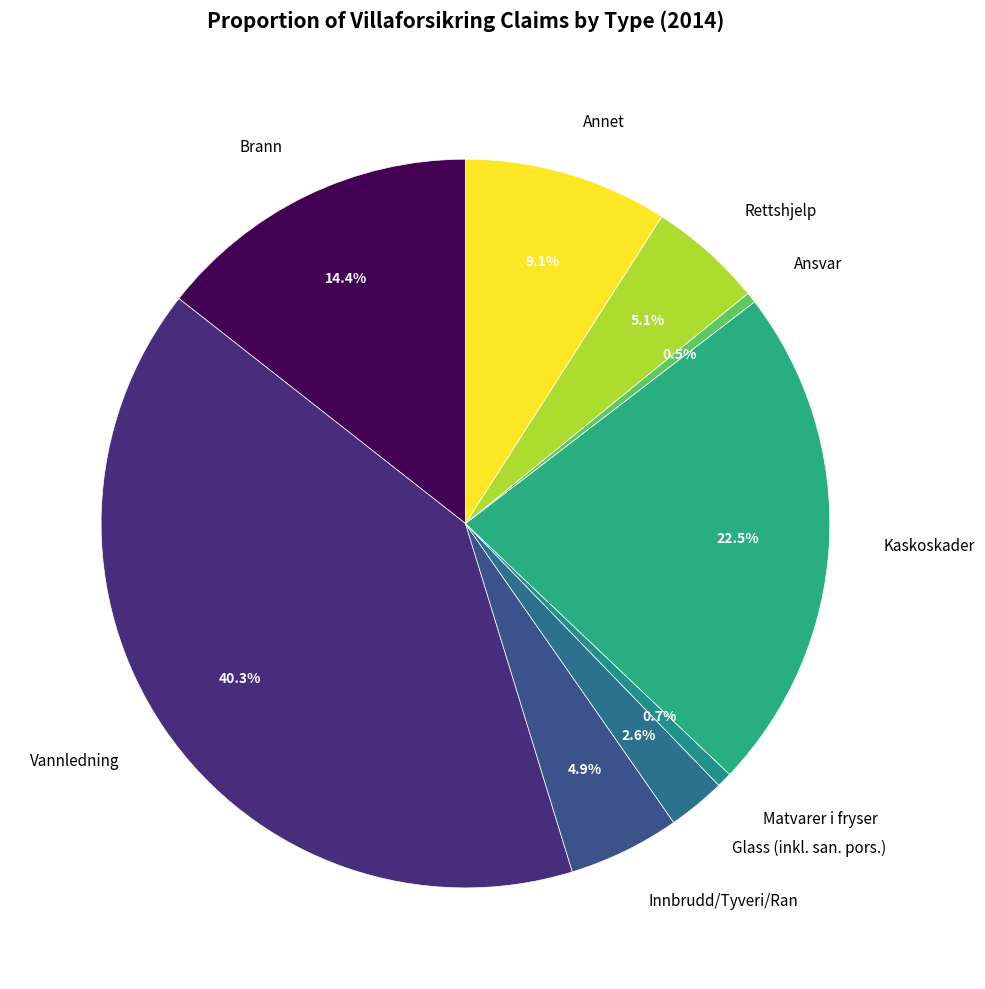

To the nearest percent, what portion does Innbrudd/Tyveri/Ran represent?

5%